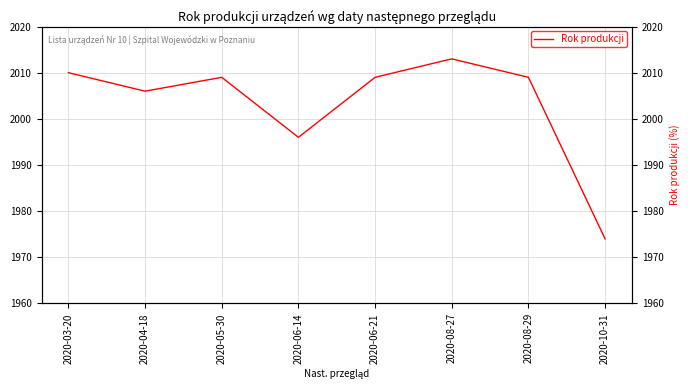

Does the chart display data point markers on the line(s)?

No